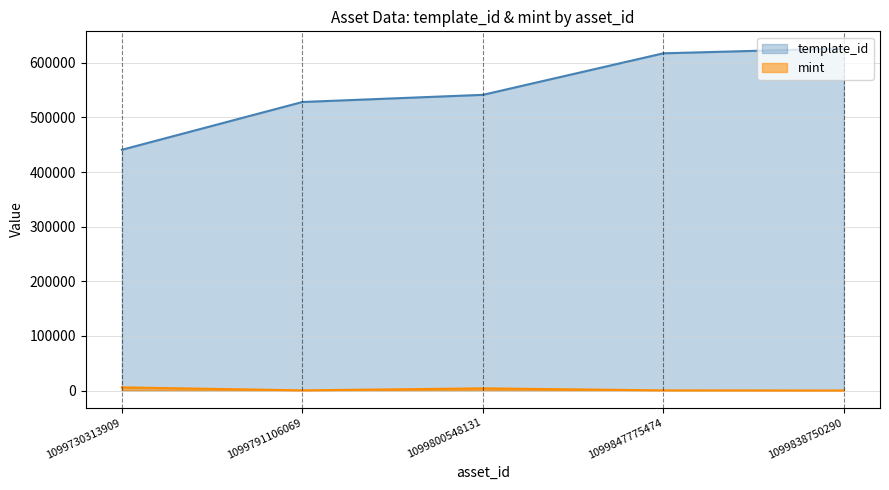

In mint, how many points are higher than both neighbors (excluding endpoints)?

1